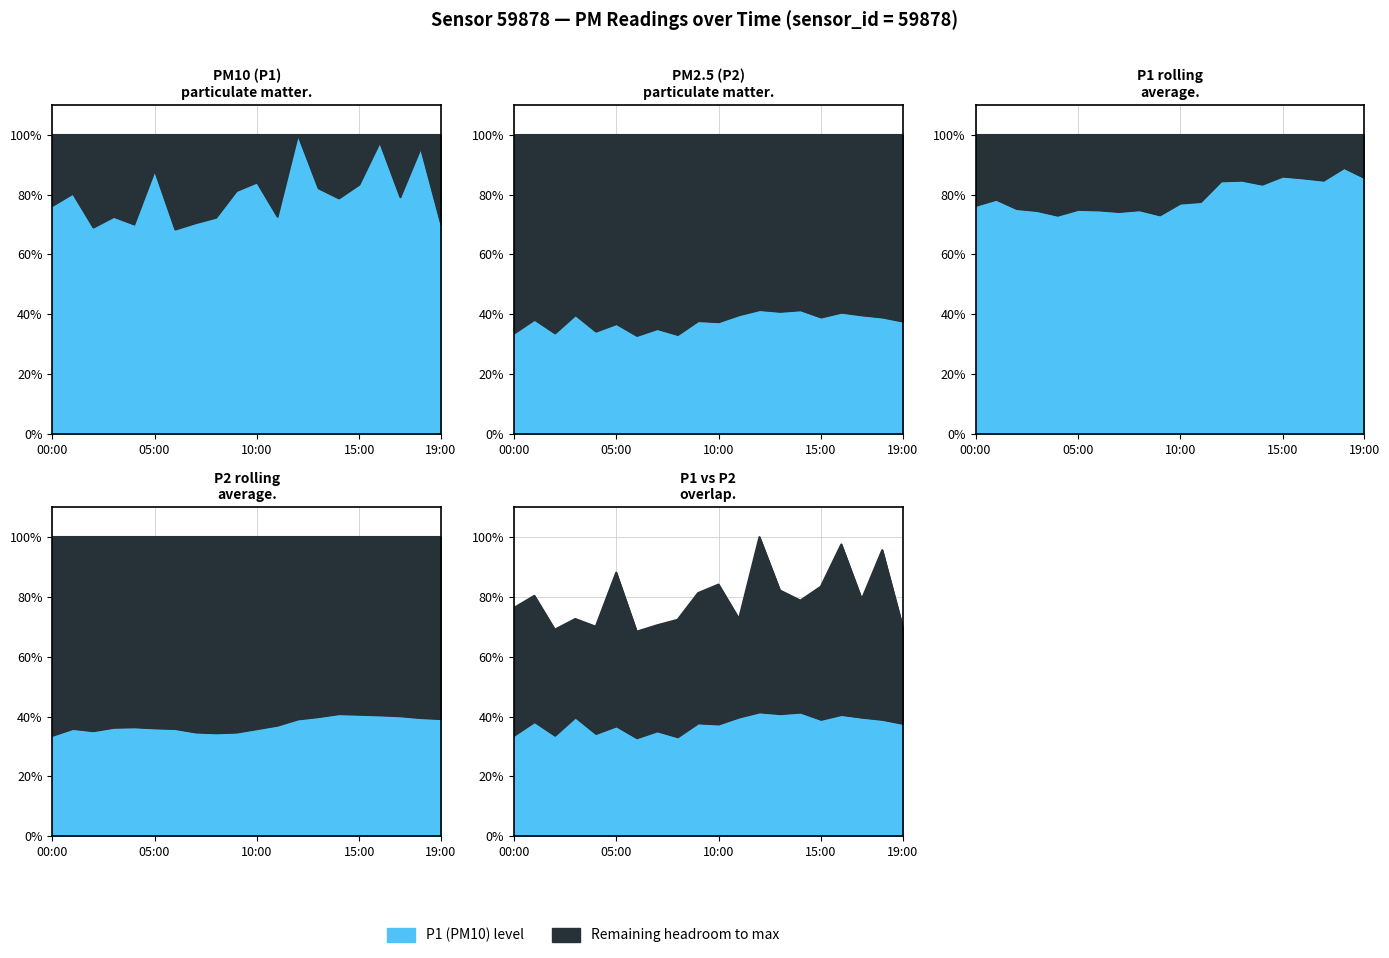

How many data points does each series have?

20